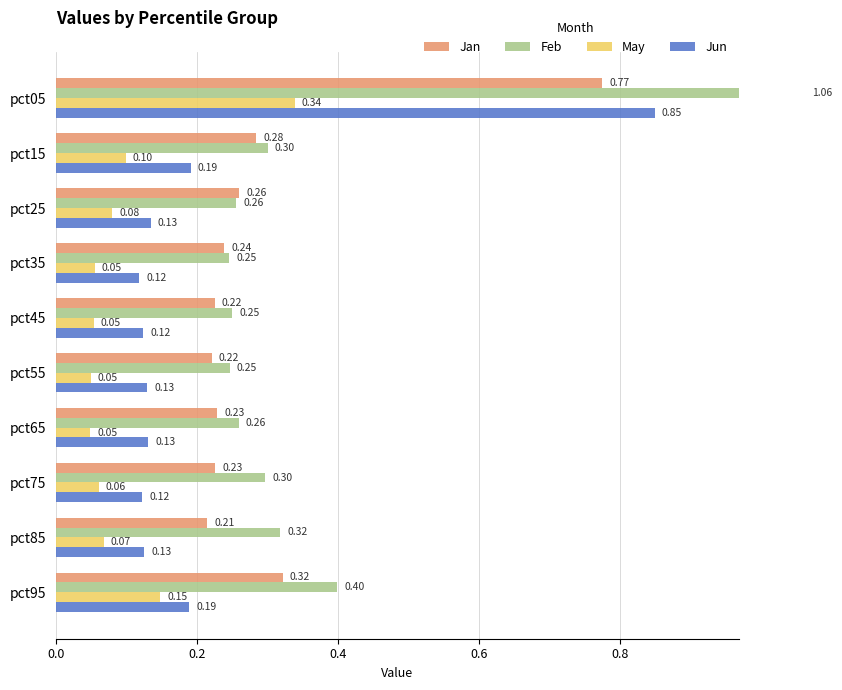

What is the difference between the maximum and second lowest values in the May series?

0.3